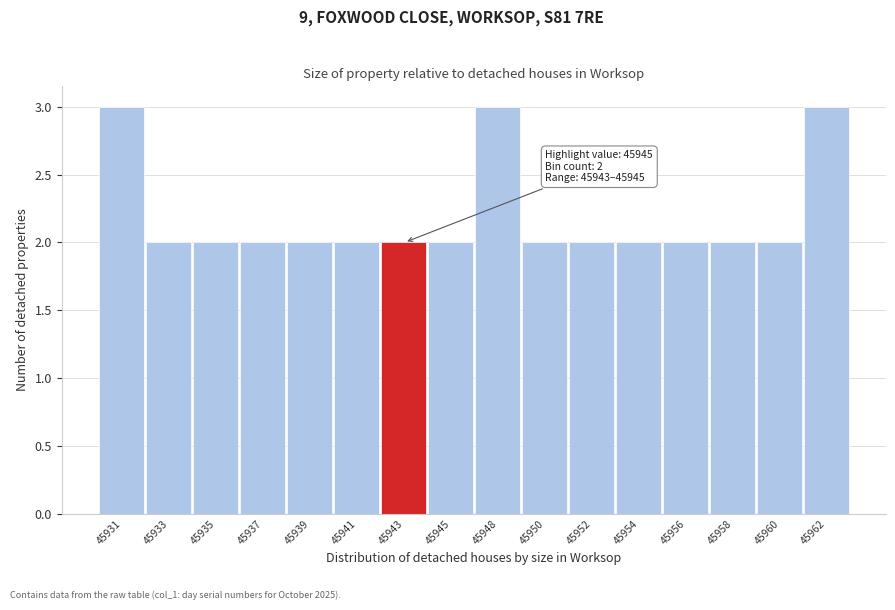

Reading left to right, what are all the values shown in this chart?

3	2	2	2	2	2	2	2	3	2	2	2	2	2	2	3